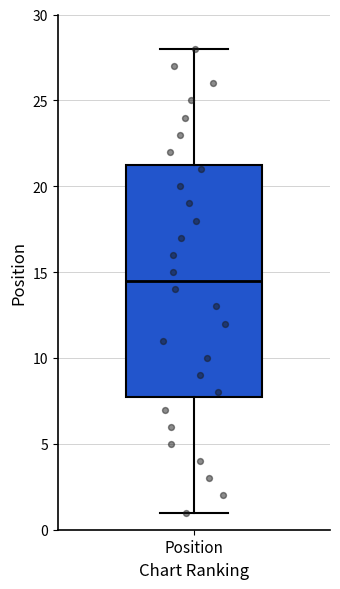

Where does the upper whisker of the box for Position end on the y-axis? The values are not printed on the chart, so give them approximately, as read against the axis.

28.0